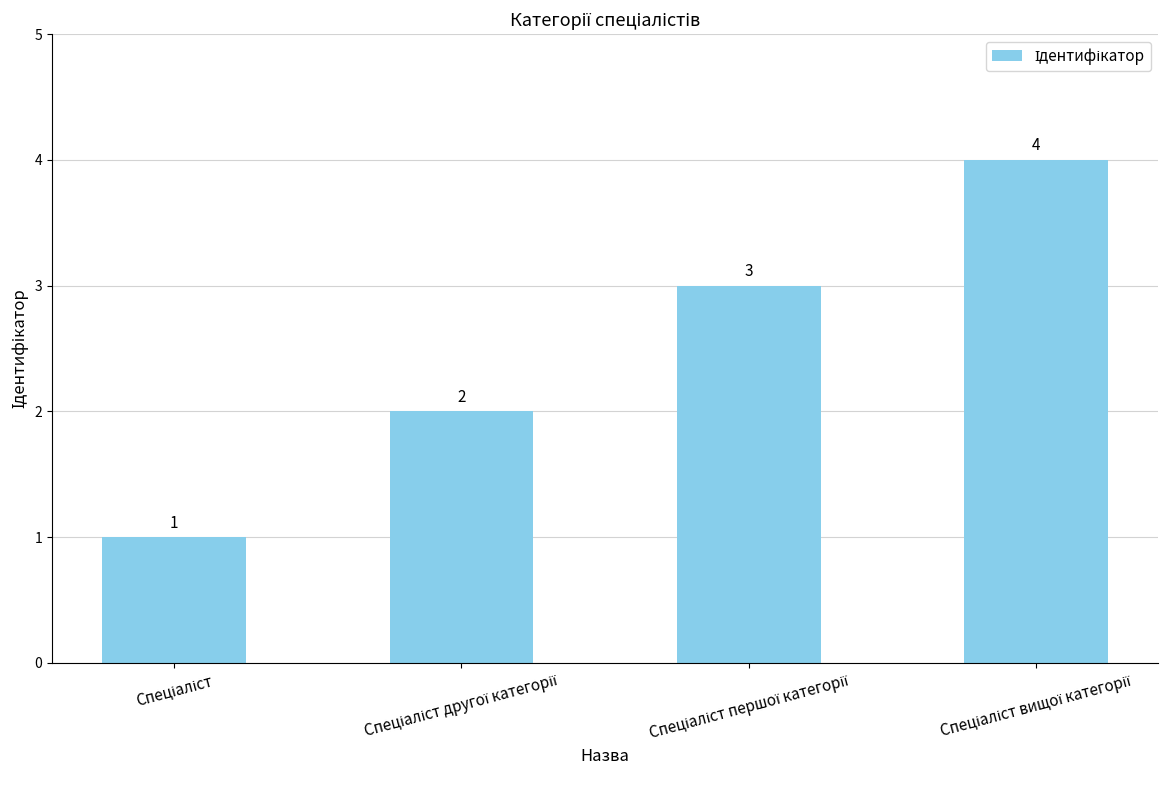

What is the greatest value displayed?

4